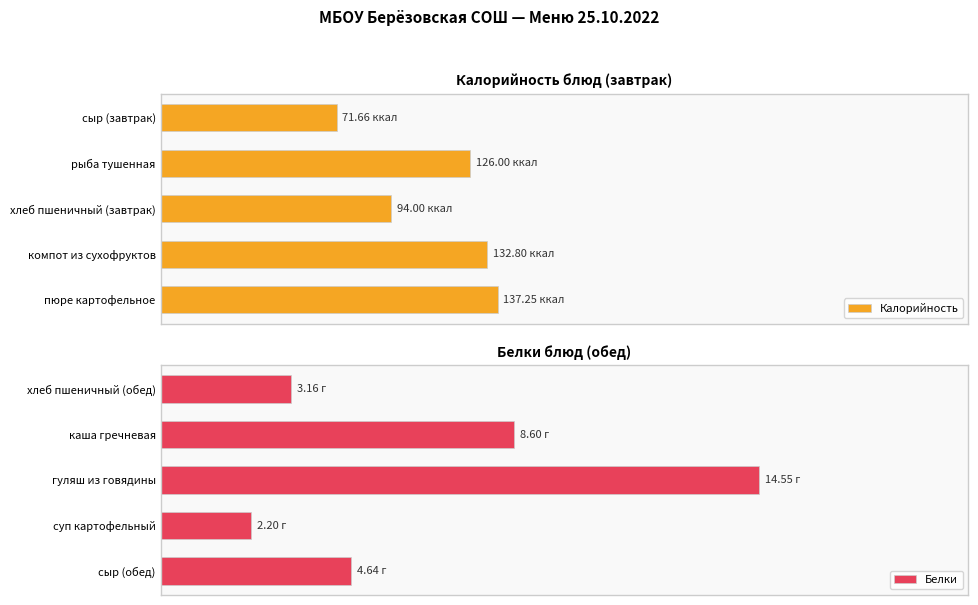

What is the difference between the maximum and minimum values in the Калорийность series?

65.6